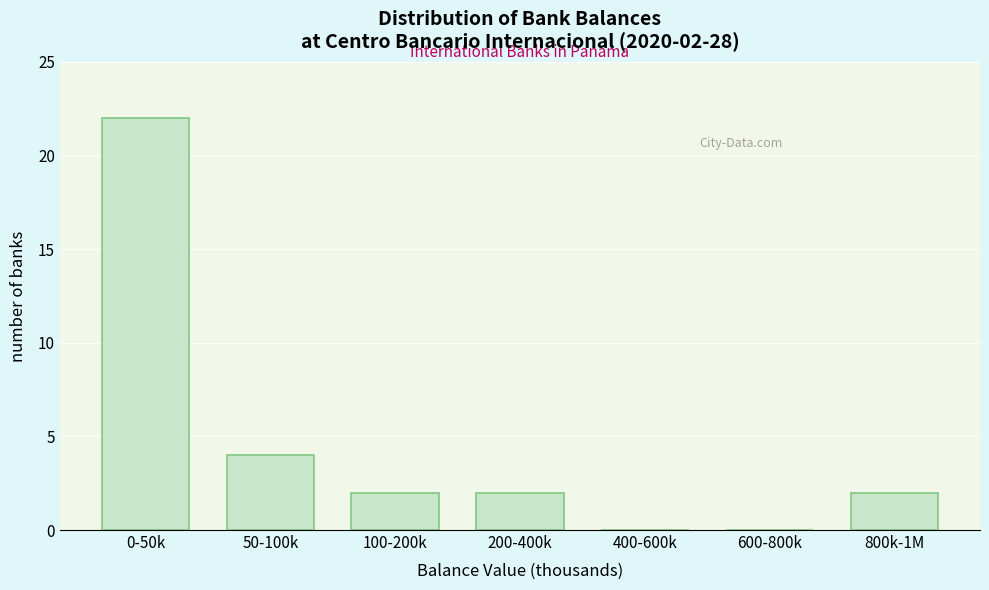

Reading right to left, list all the values displayed in this chart.

800k-1M=2	600-800k=0	400-600k=0	200-400k=2	100-200k=2	50-100k=4	0-50k=22